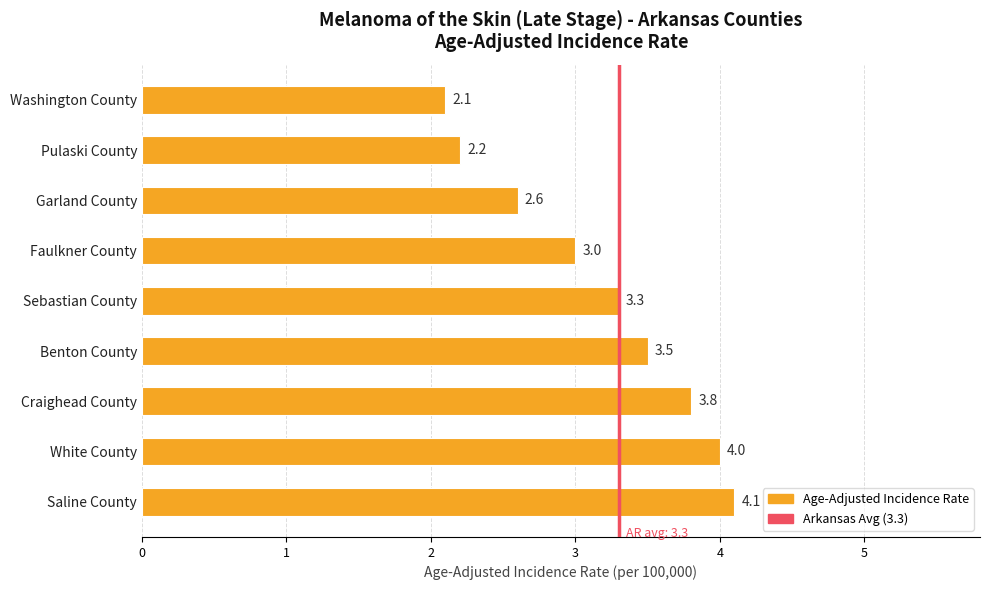

Which label corresponds to the largest value in the chart?

Saline County